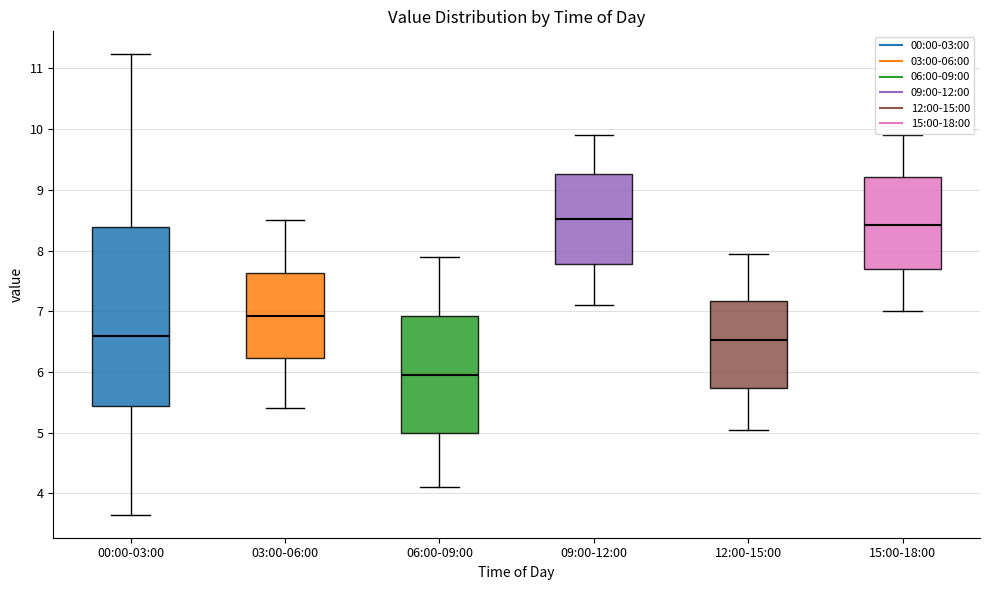

Where does the upper whisker of the box for 12:00-15:00 end on the y-axis? The values are not printed on the chart, so give them approximately, as read against the axis.

8.0